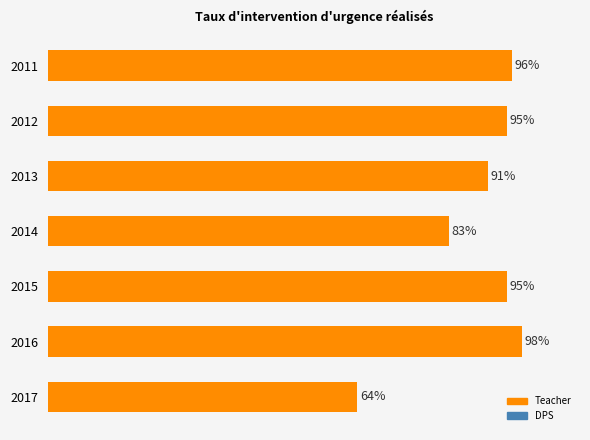

Are the bars horizontal?

Yes